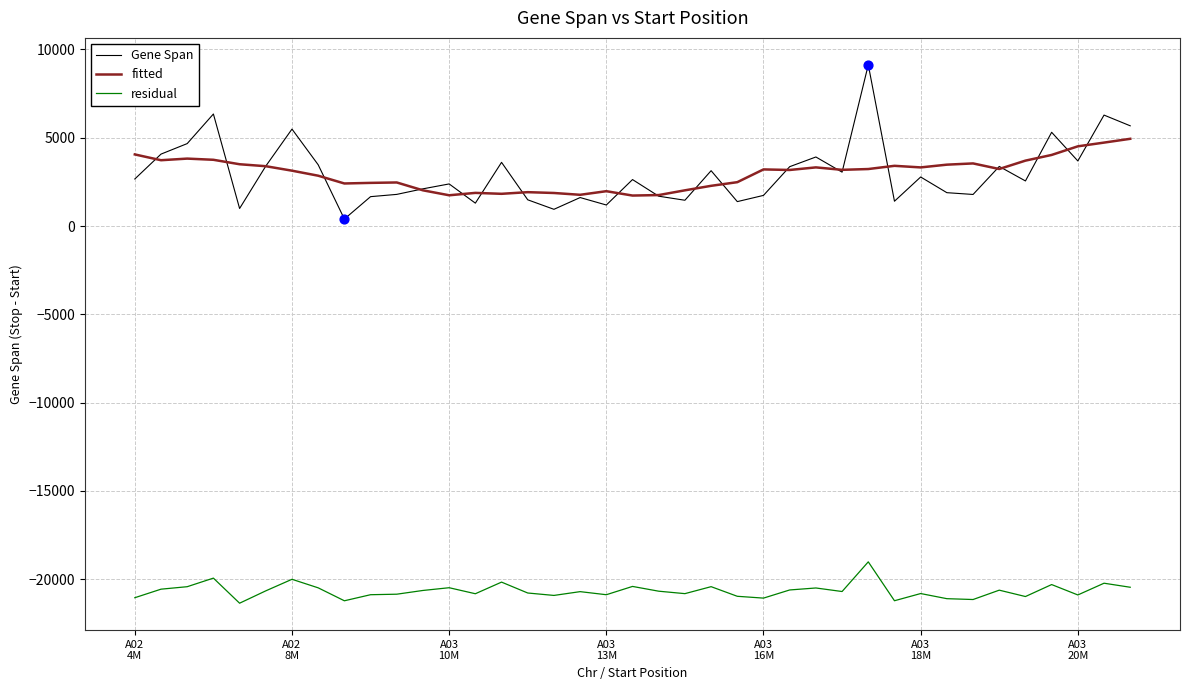

True or false: residual and fitted intersect in this chart.

False